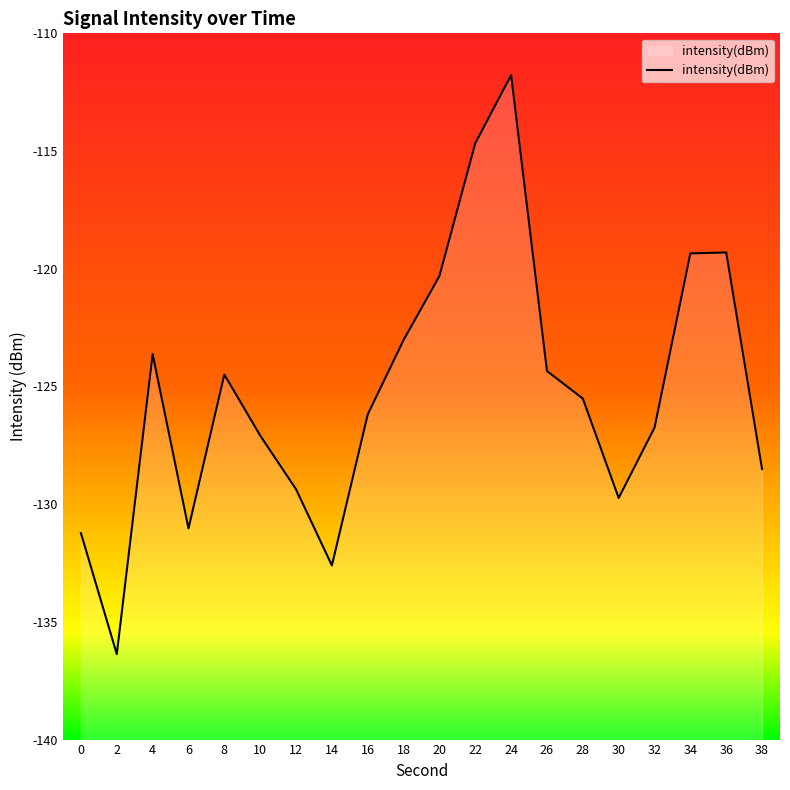

Rank the categories by value from lowest to highest.

2, 14, 0, 6, 30, 12, 38, 10, 32, 16, 28, 8, 26, 4, 18, 20, 34, 36, 22, 24